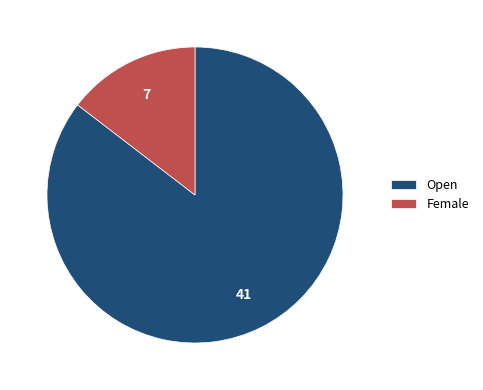

Combined, do Female and Open account for over 50%?

Yes